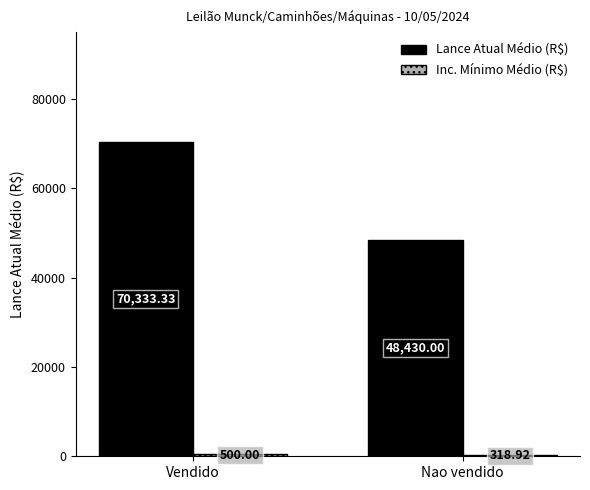

What is the total value across all series at Vendido?

70833.3